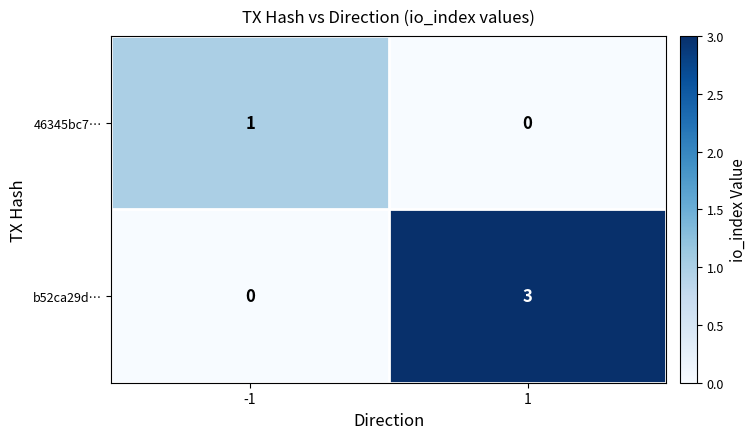

Rank the series at -1 from highest to lowest value.

46345bc7…, b52ca29d…